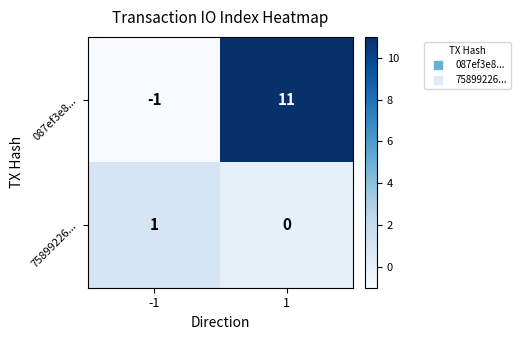

The value of 087ef3e8... at -1 is -1. True or false?

True